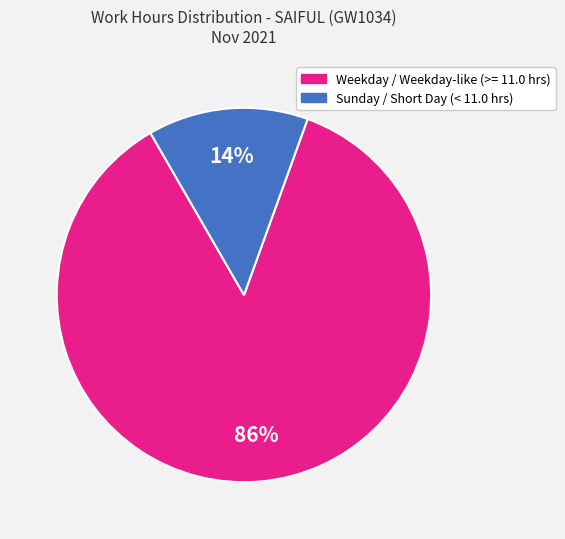

Is there a majority slice in this chart?

Yes